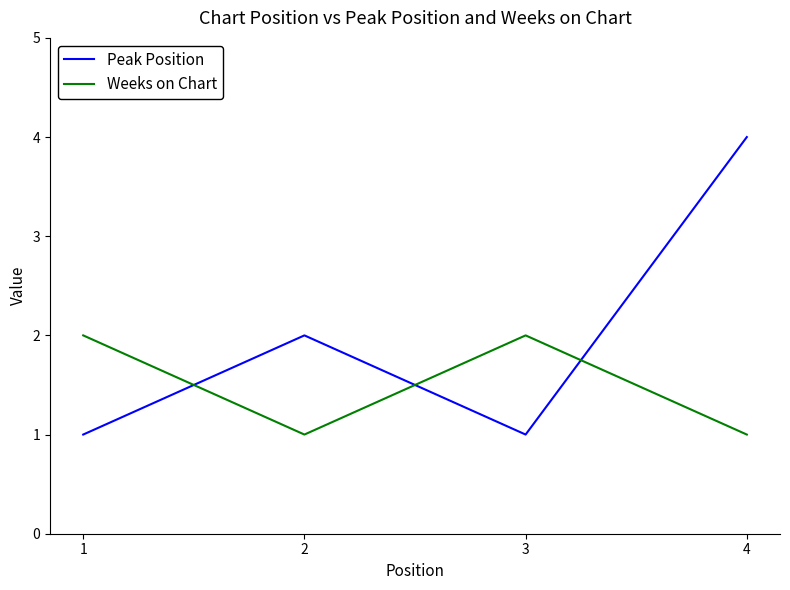

True or false: Weeks on Chart has a value of 3 at 1.

False